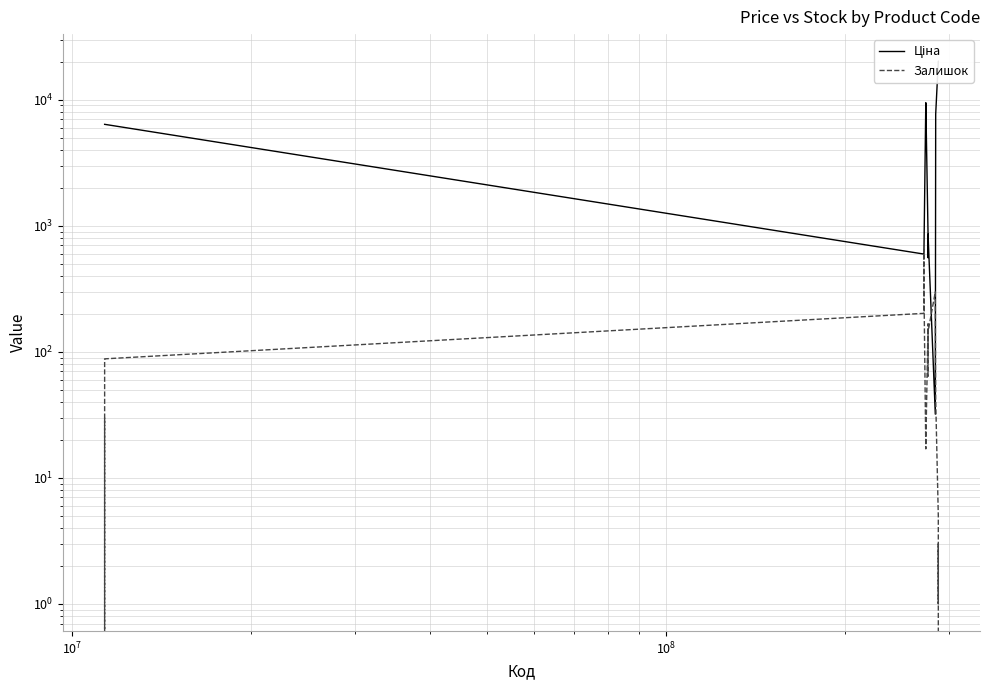

Rank the series by their maximum value, from highest to lowest.

Ціна, Залишок